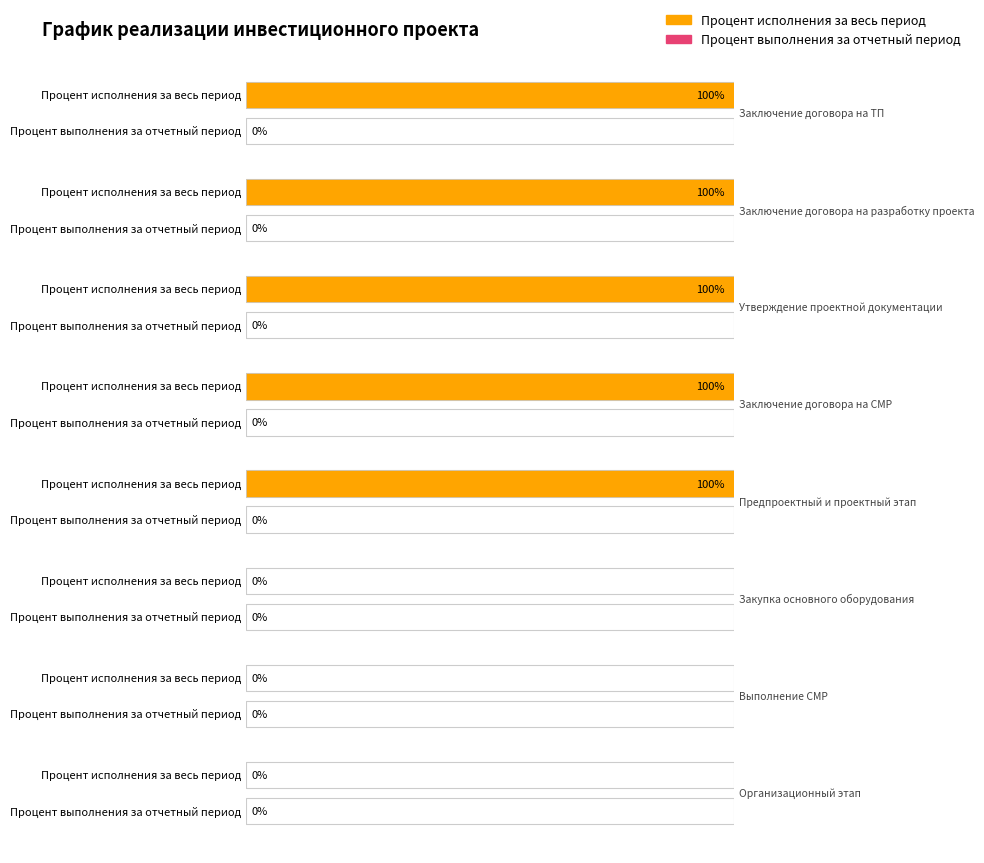

What is the sum of all Процент исполнения за весь период values?

500